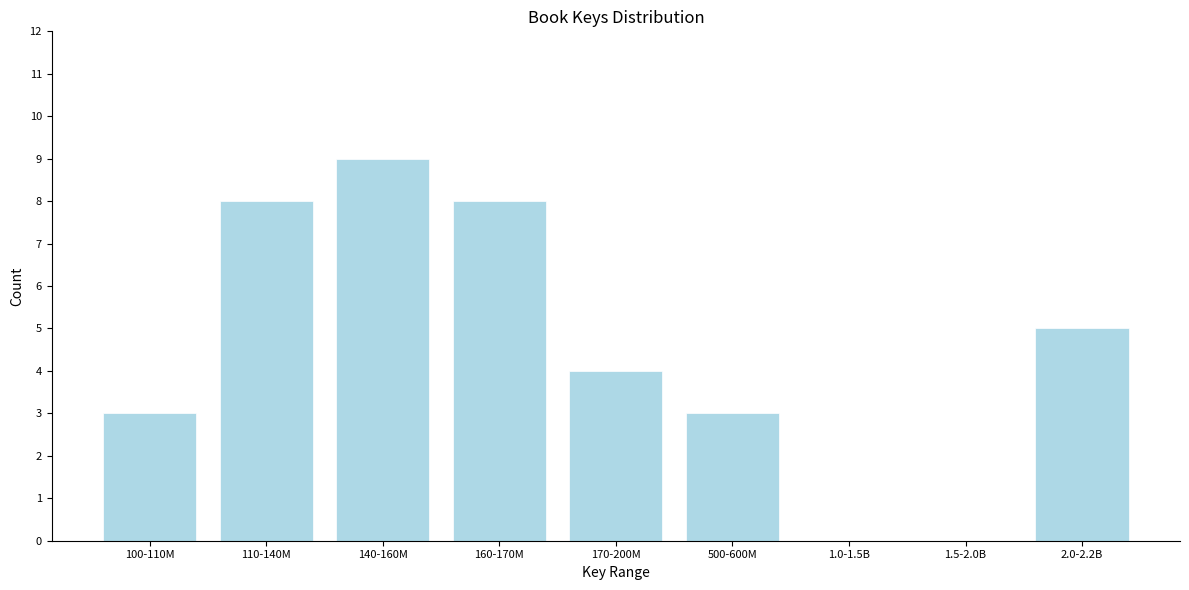

Reading right to left, transcribe all the data shown in this chart.

2.0-2.2B=5	1.5-2.0B=0	1.0-1.5B=0	500-600M=3	170-200M=4	160-170M=8	140-160M=9	110-140M=8	100-110M=3